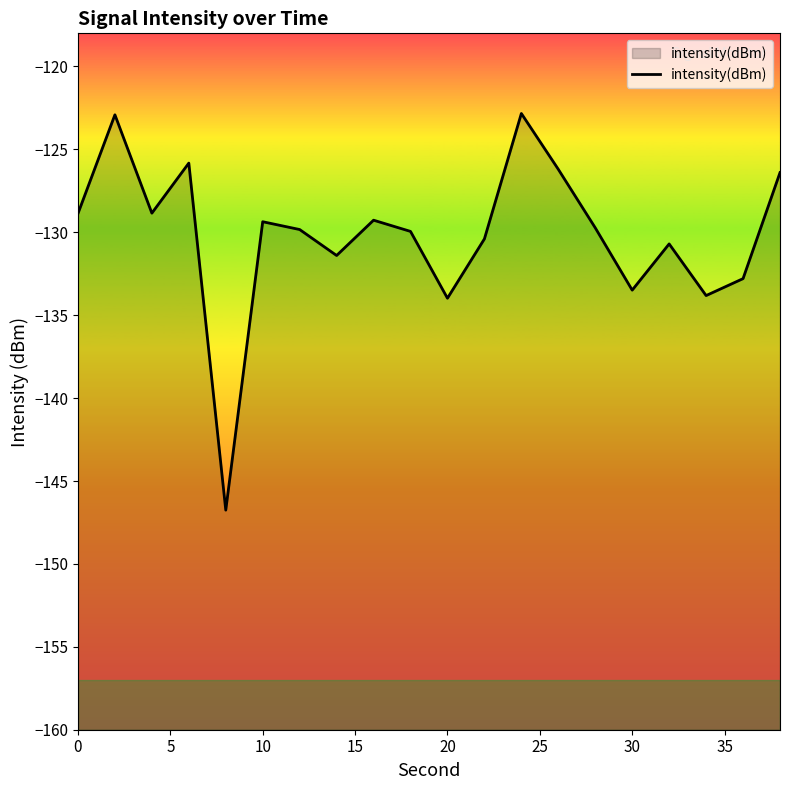

How many distinct data groups are displayed?

1